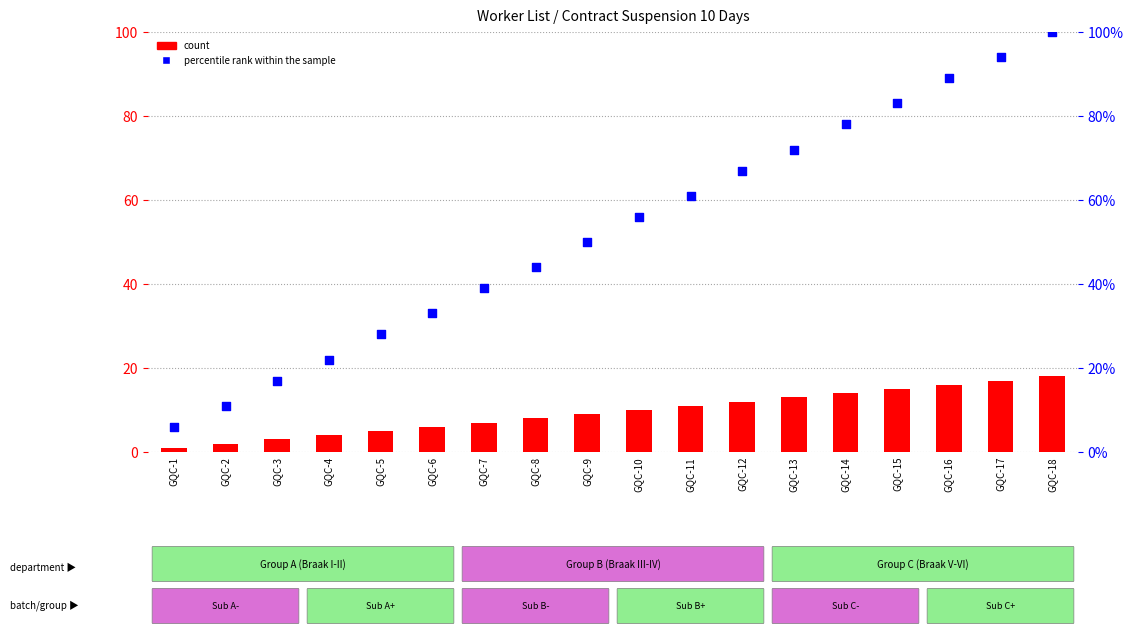

Is the value of percentile rank within the sample at GQC-6 greater than the value of count at GQC-10?

Yes